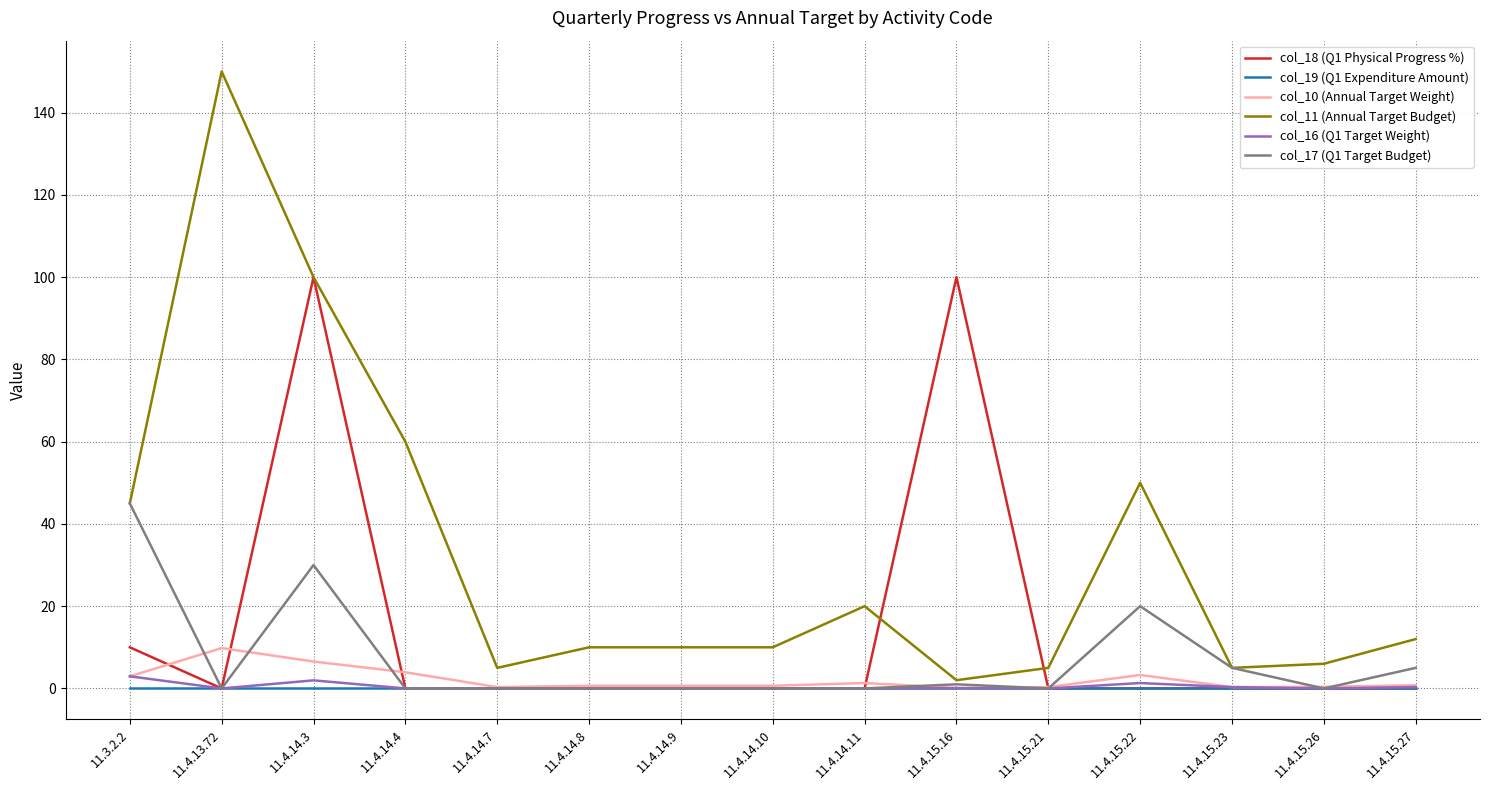

At which label is col_18 (Q1 Physical Progress %) closest to 50?

11.3.2.2